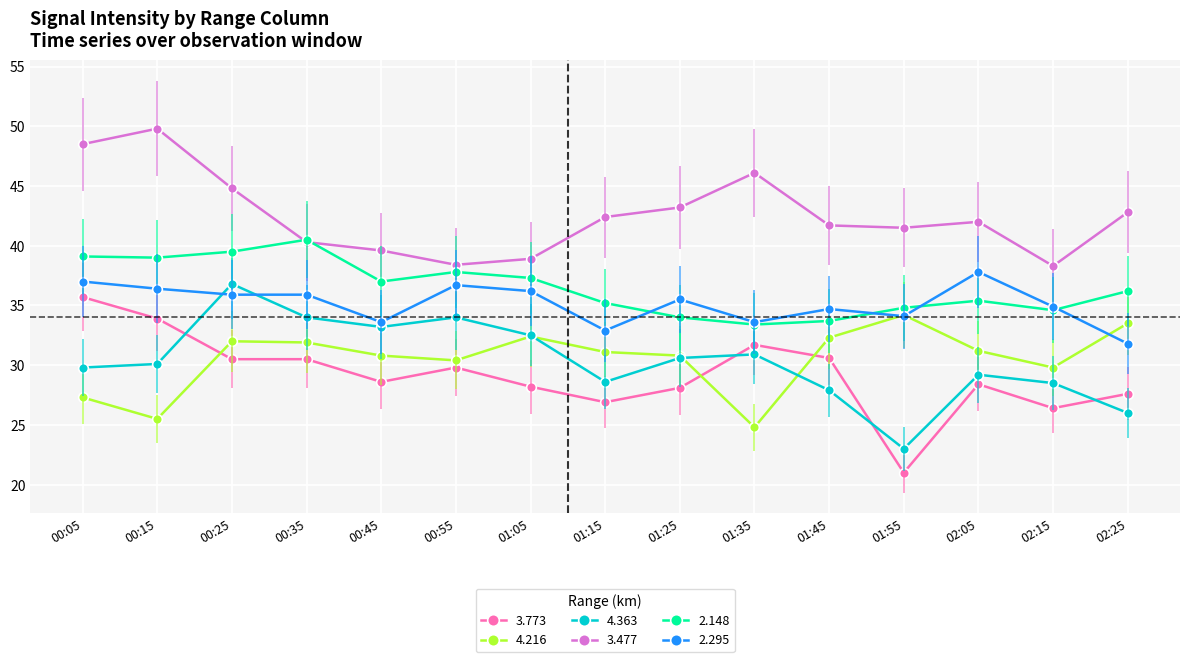

In 4.363, how many points are higher than both neighbors (excluding endpoints)?

4